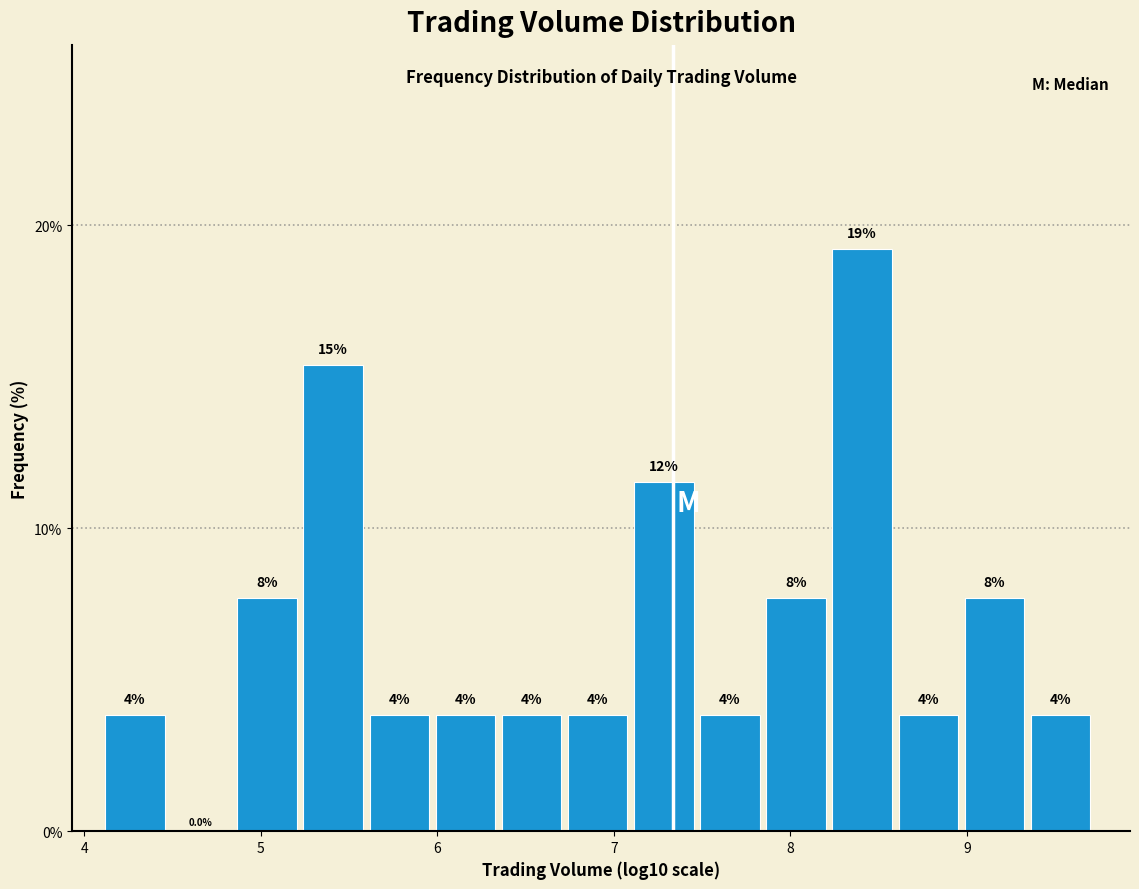

Read against the x-axis, roughly where is the centre of the tallest bar?

8.4